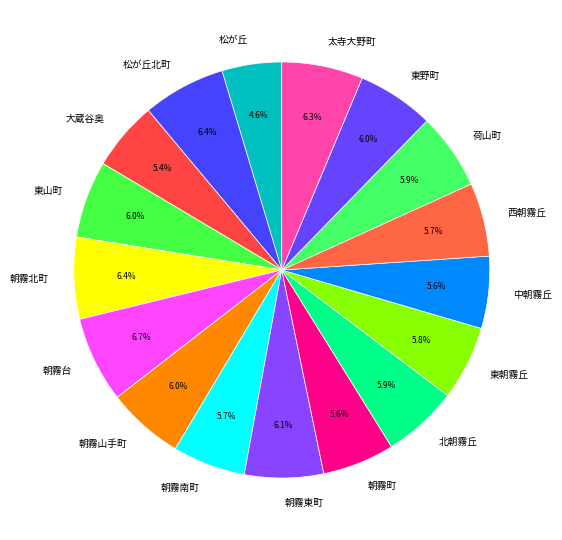

Between 太寺大野町 and 西朝霧丘, which is larger?

太寺大野町